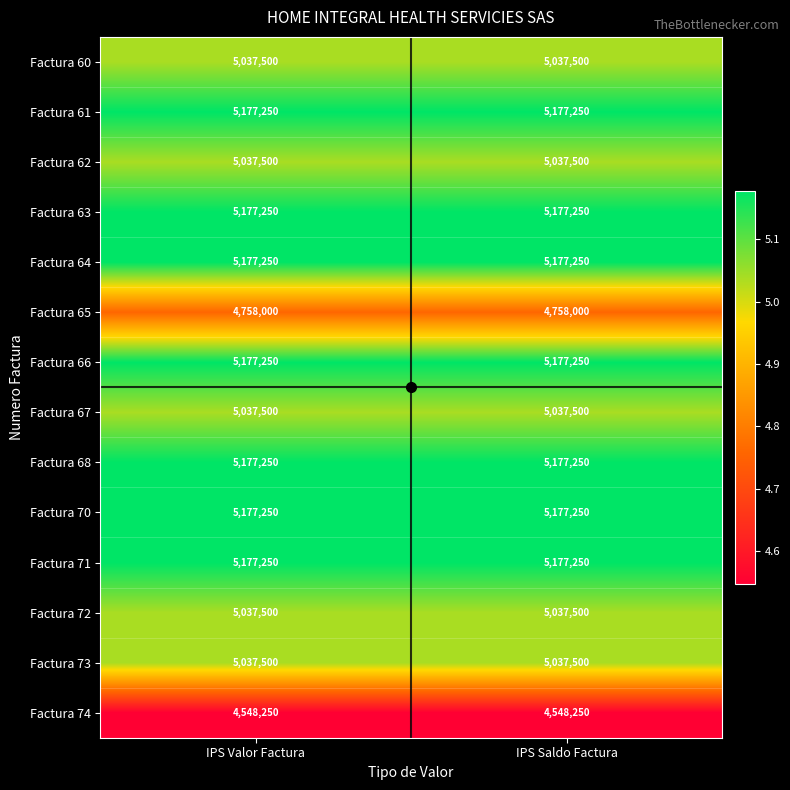

The Factura 61 series shows 6772332 at IPS Valor Factura. True or false?

False